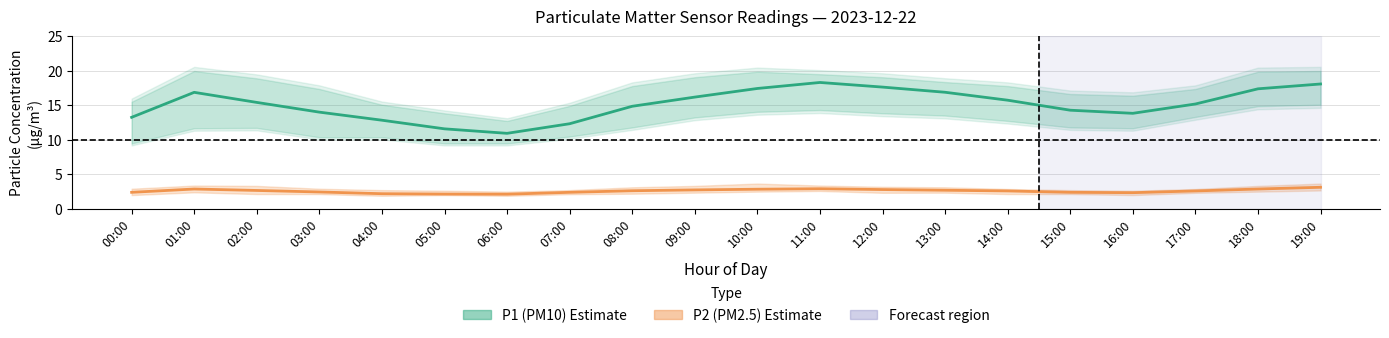

Where is the first local minimum for P1 (PM10) Estimate?

06:00